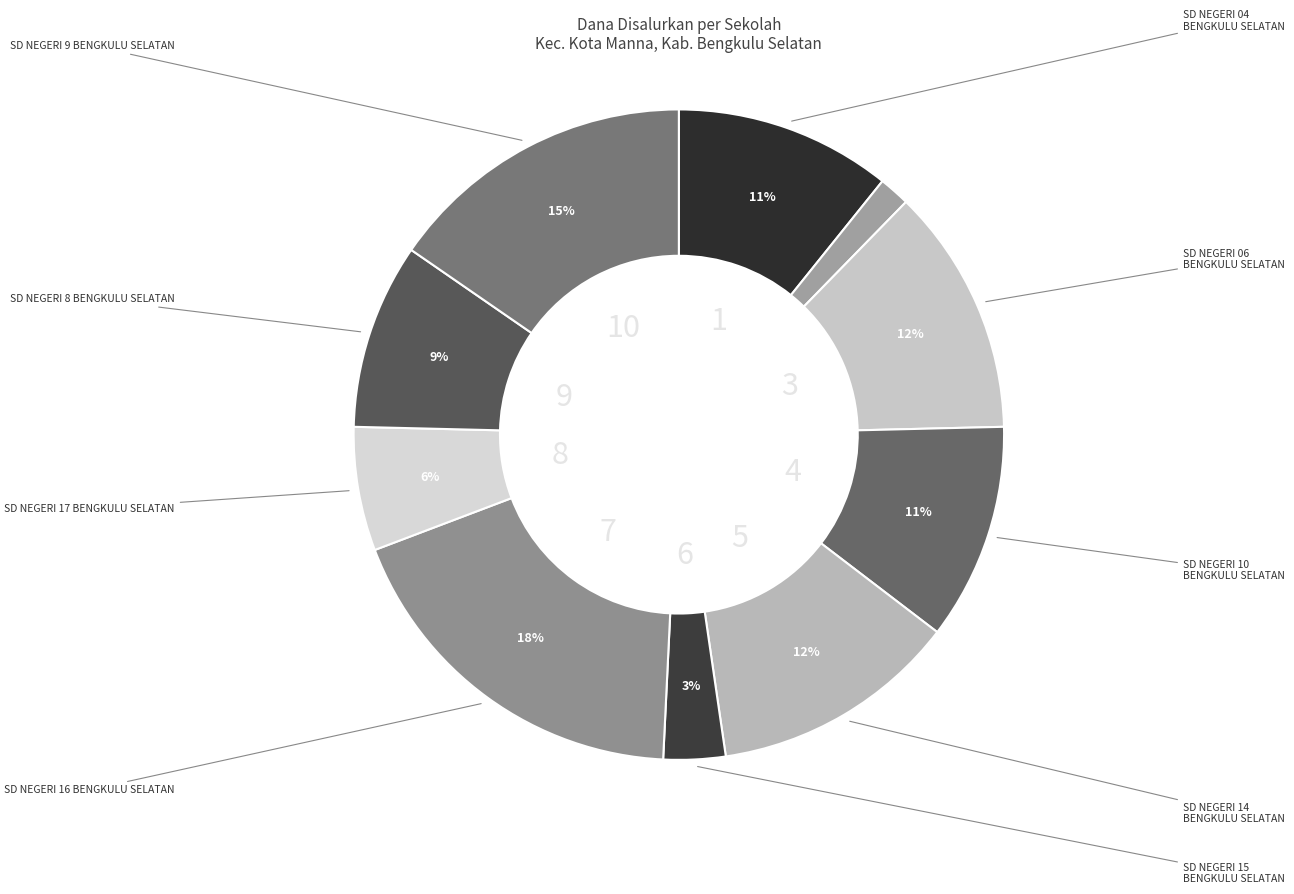

Rank the categories by value from lowest to highest.

SD NEGERI 05 BENGKULU SELATAN, SD NEGERI 15 BENGKULU SELATAN, SD NEGERI 17 BENGKULU SELATAN, SD NEGERI 8 BENGKULU SELATAN, SD NEGERI 04 BENGKULU SELATAN, SD NEGERI 10 BENGKULU SELATAN, SD NEGERI 06 BENGKULU SELATAN, SD NEGERI 14 BENGKULU SELATAN, SD NEGERI 9 BENGKULU SELATAN, SD NEGERI 16 BENGKULU SELATAN